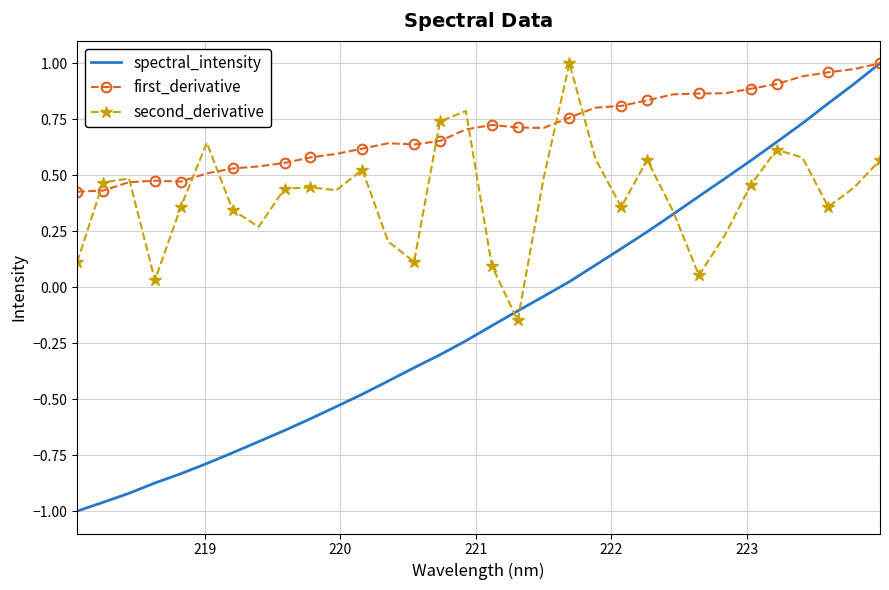

Which series has the largest range (max minus min)?

spectral_intensity